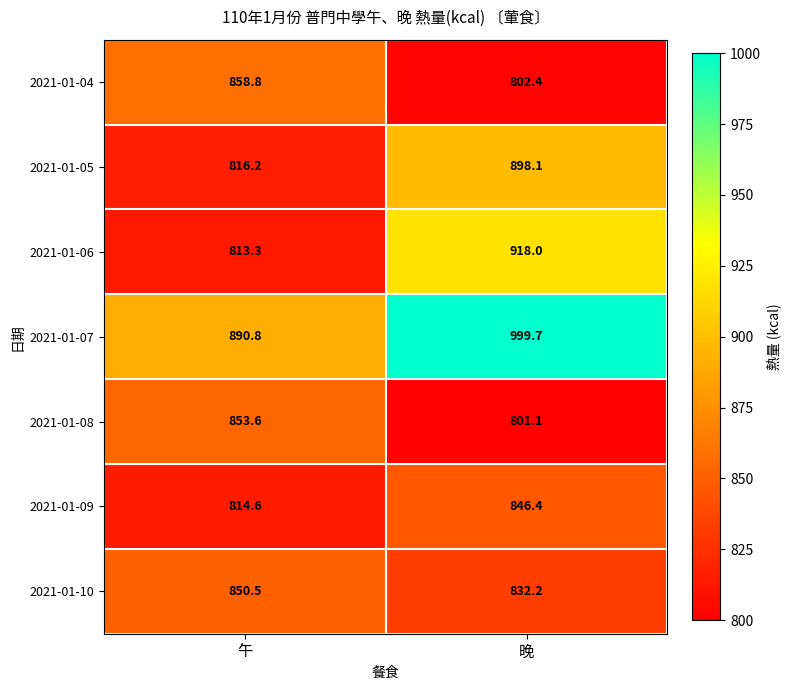

At how many categories does at least one series exceed 991?

1